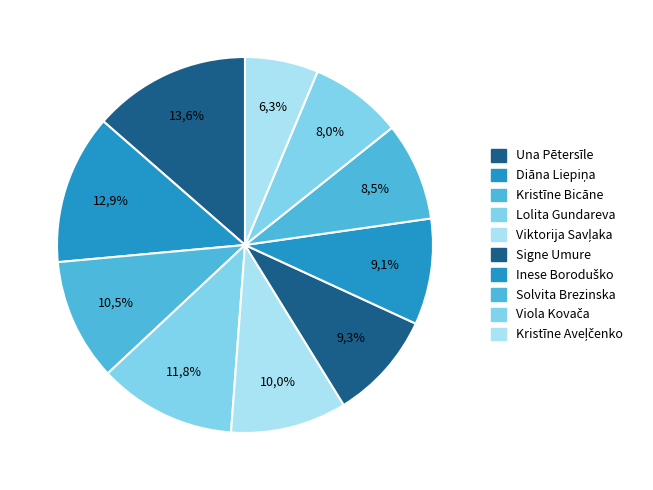

Which slice is the smallest?

Kristīne Aveļčenko